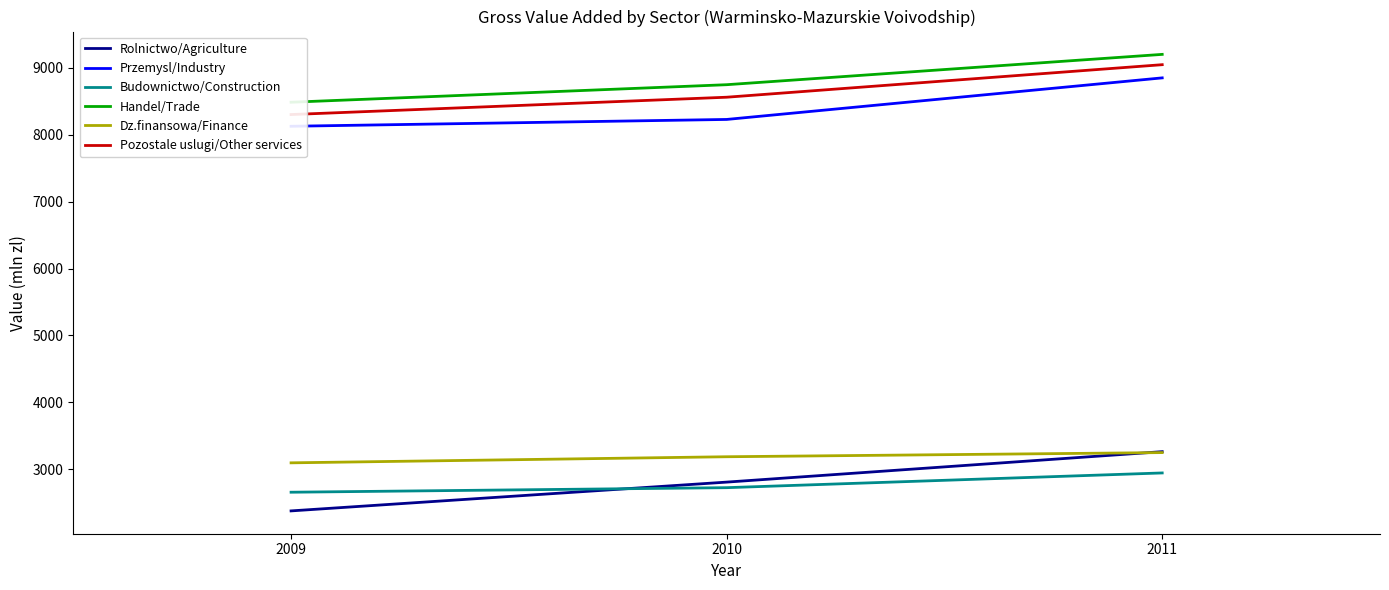

What are all the series names shown in the legend?

Rolnictwo/Agriculture, Przemysl/Industry, Budownictwo/Construction, Handel/Trade, Dz.finansowa/Finance, Pozostale uslugi/Other services